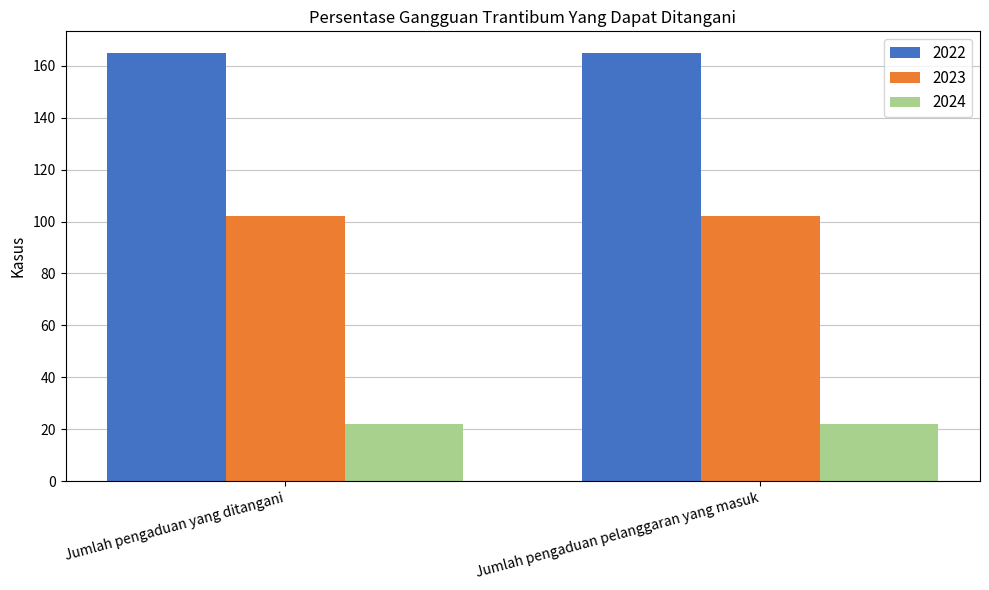

The value of 2024 at Jumlah pengaduan pelanggaran yang masuk is 22. True or false?

True